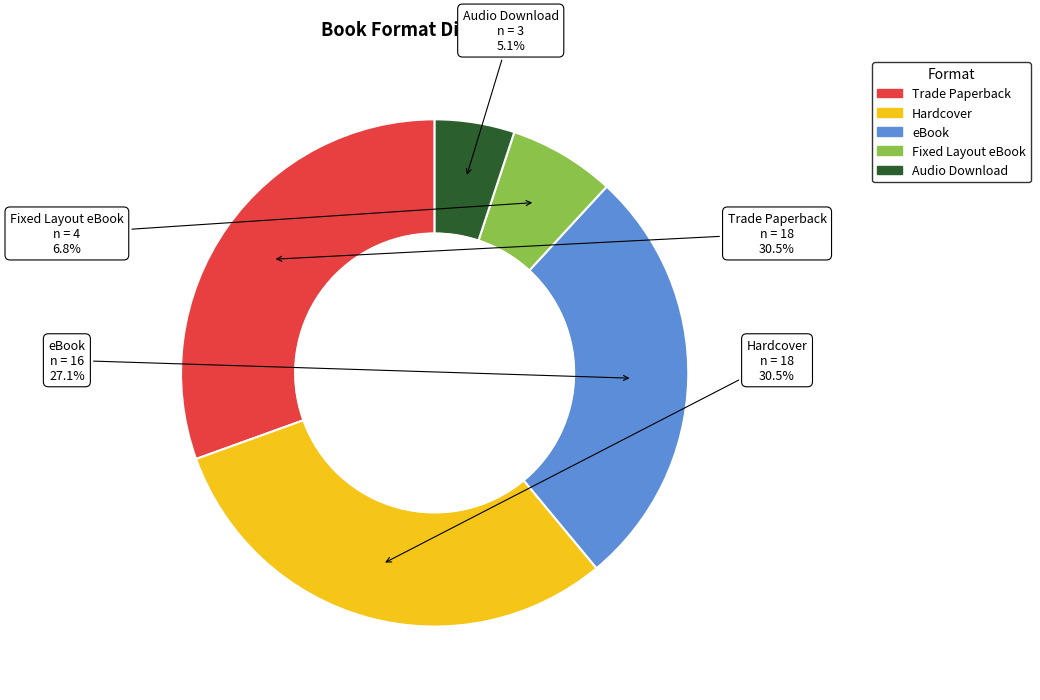

Count the number of slices in the pie.

5